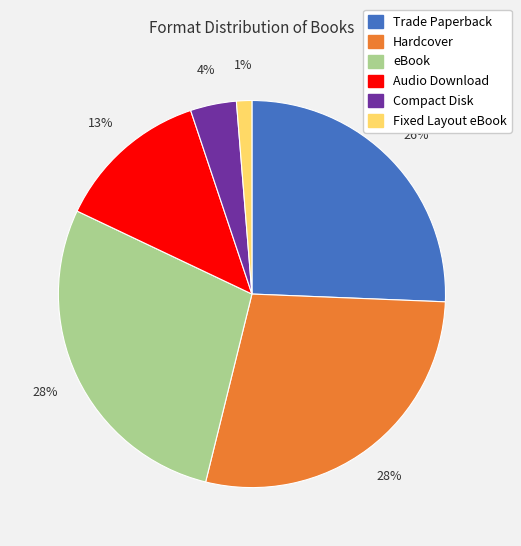

What percentage is the Fixed Layout eBook slice, to the nearest percent?

1%